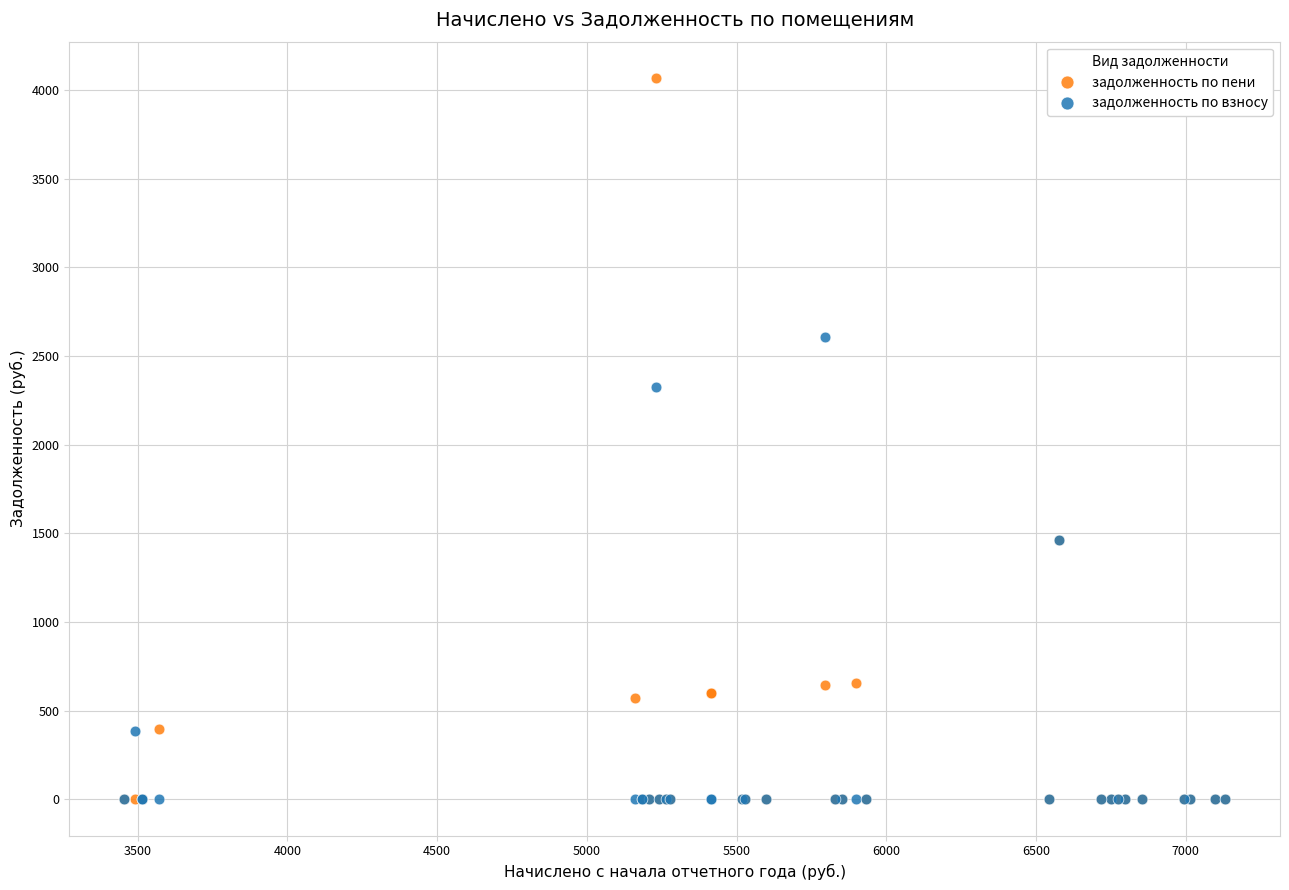

Which series contains the highest Y value?

задолженность по пени